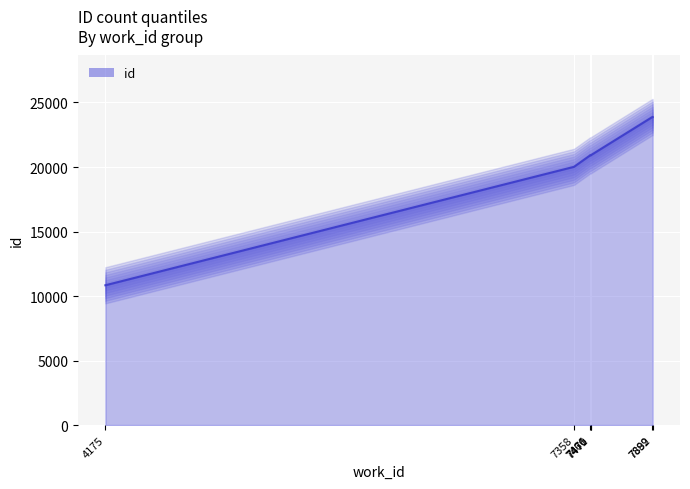

Approximately how many times larger is the value at 7889 compared to 7470?

1.1